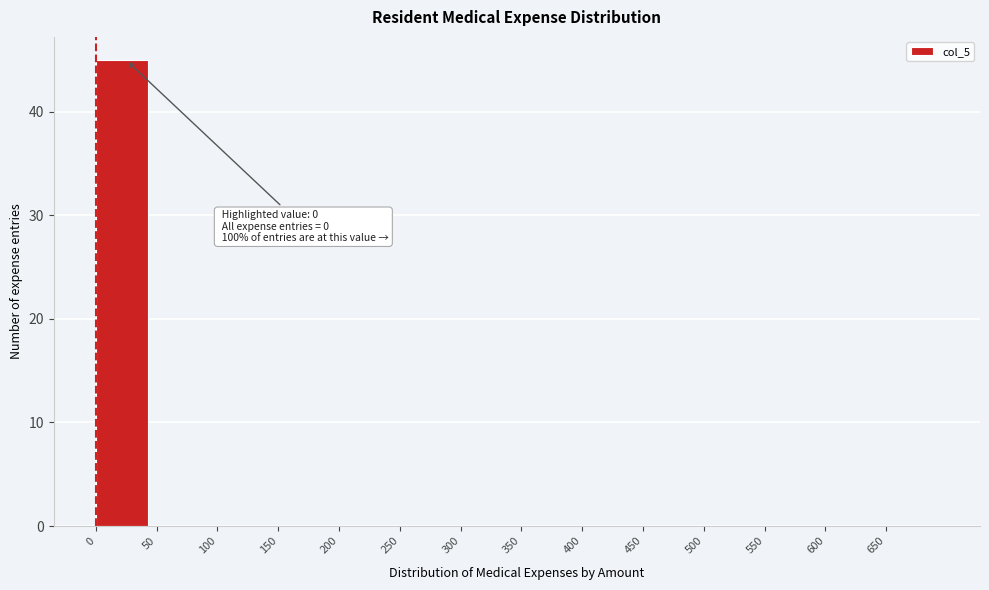

Which range on the x-axis has the tallest bar?

0 to 50